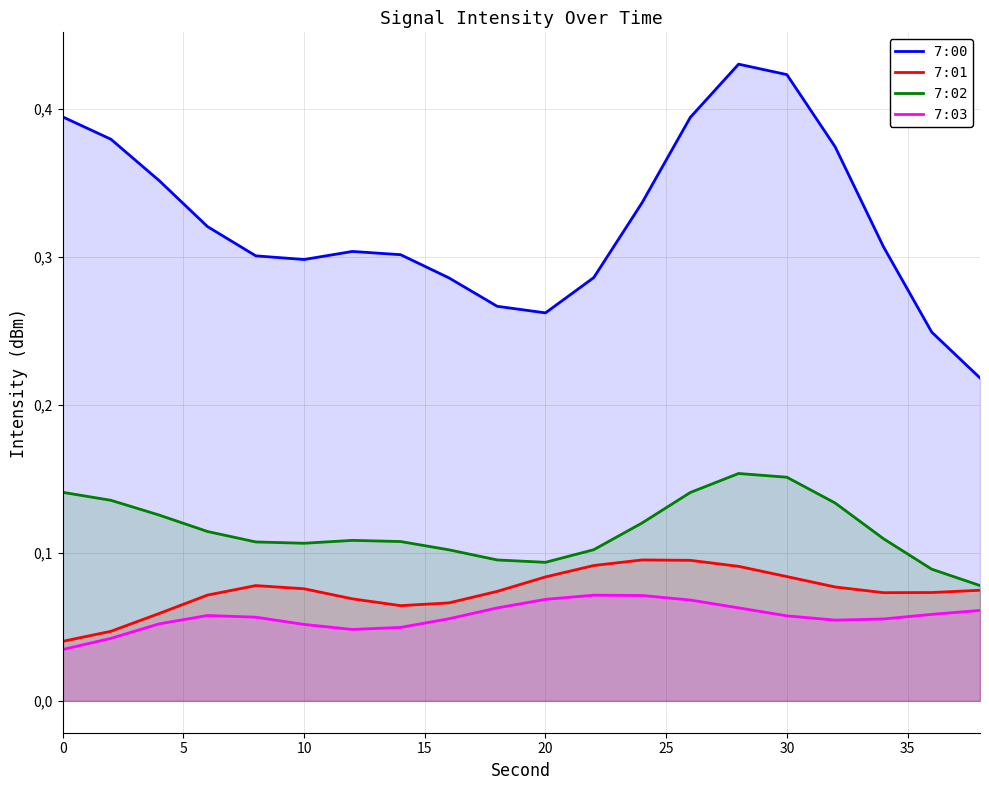

How many lines are shown in the chart?

4